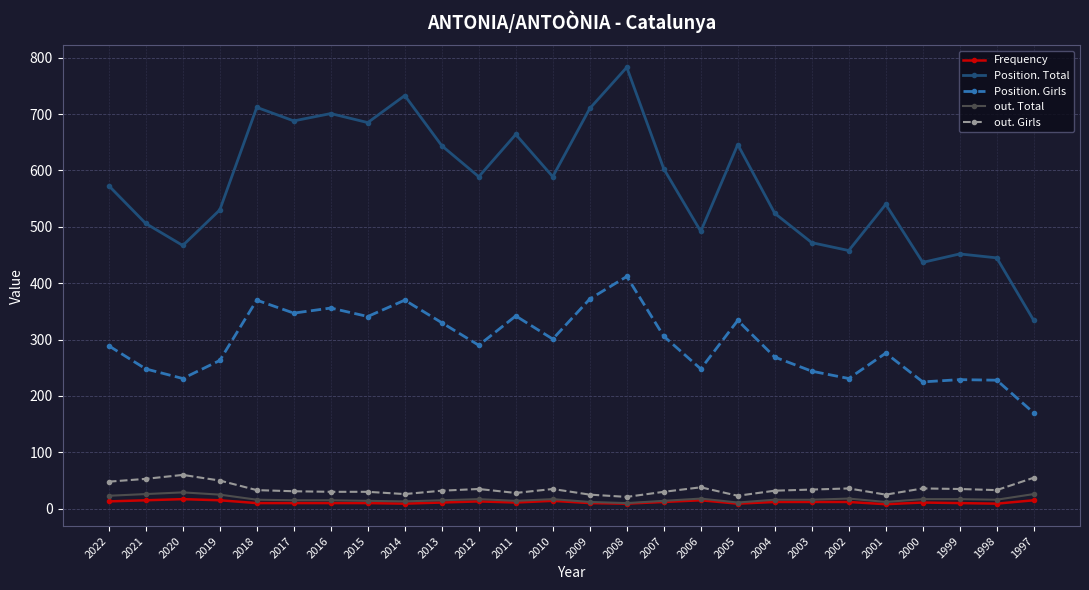

True or false: Position. Total has more than 2 points higher than both neighbors.

True